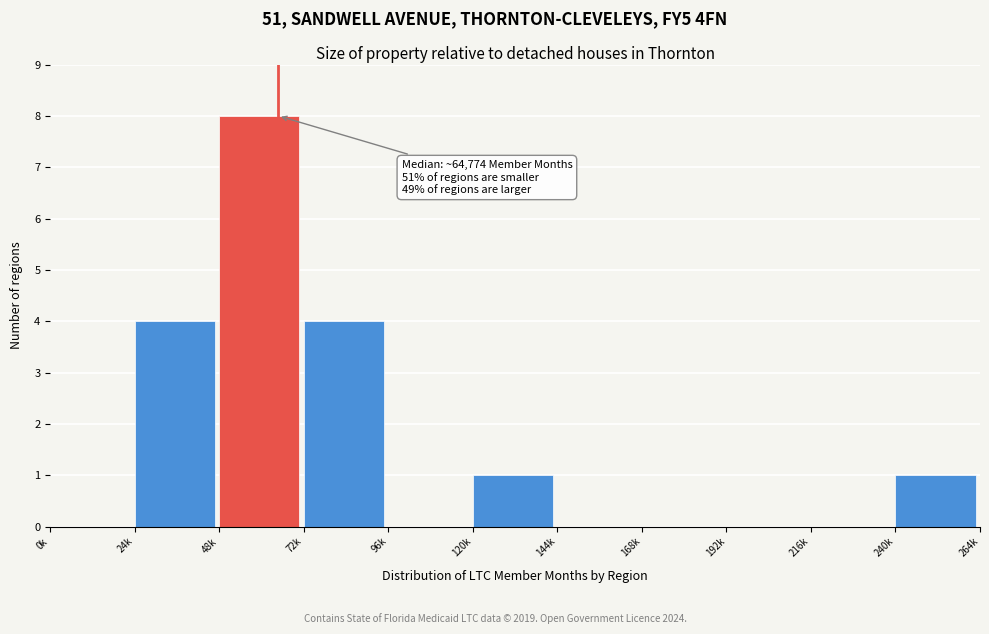

Reading left to right, what are all the values shown in this chart?

0k=0	24k=4	48k=8	72k=4	96k=0	120k=1	144k=0	168k=0	192k=0	216k=0	240k=1